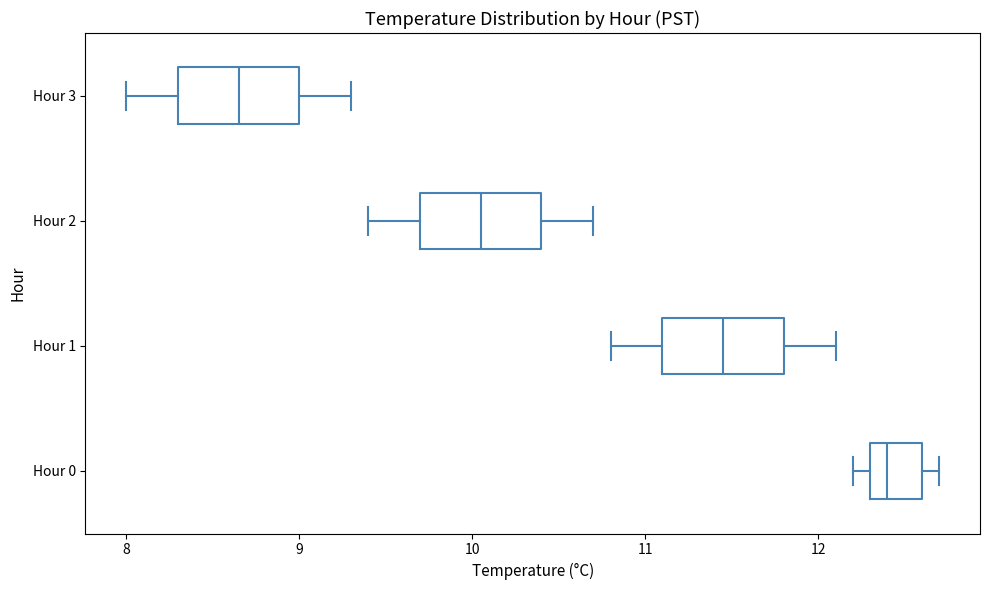

Where does the left whisker of the box for Hour 0 end on the x-axis? The values are not printed on the chart, so give them approximately, as read against the axis.

12.2